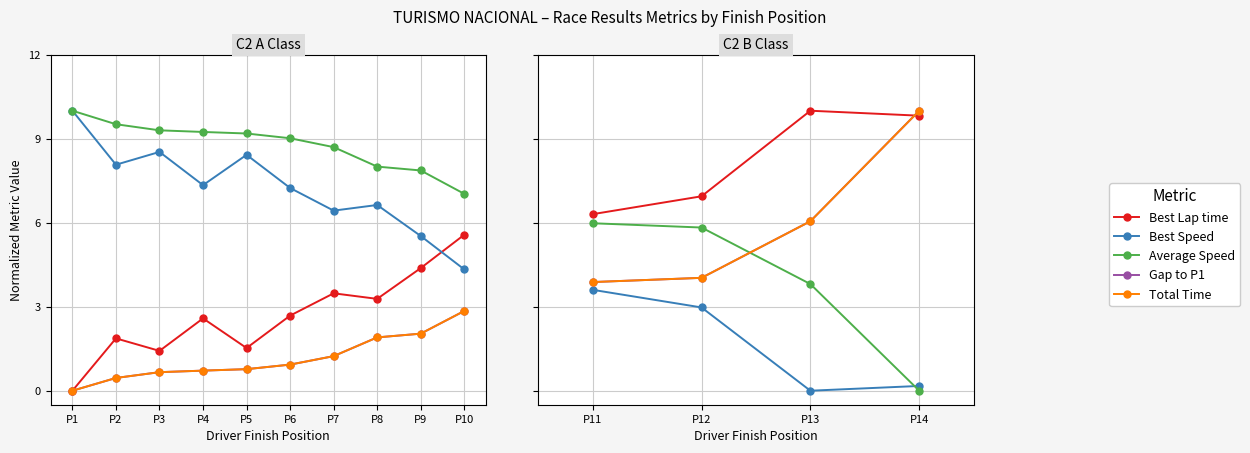

At which label does Average Speed reach its peak?

P11